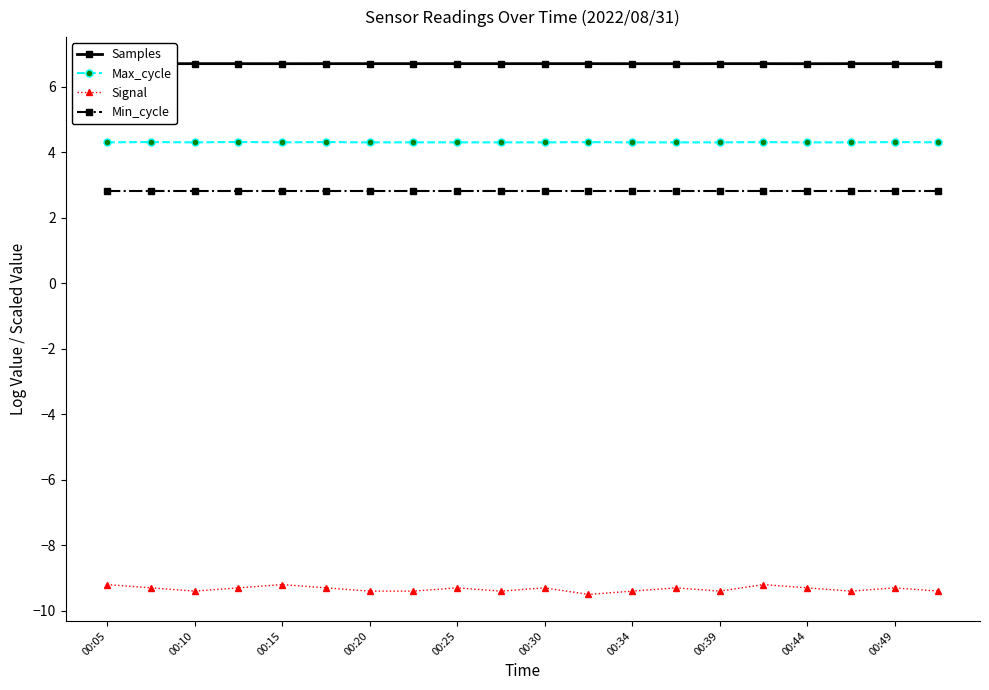

What are all the series names shown in the legend?

Samples, Max_cycle, Signal, Min_cycle